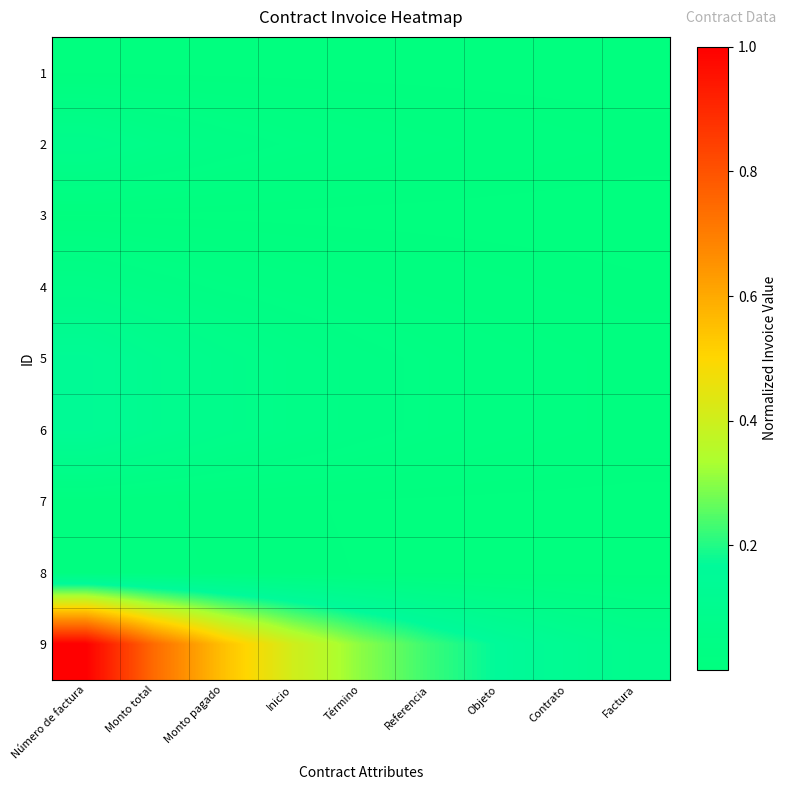

Which series has the largest total across all categories?

9